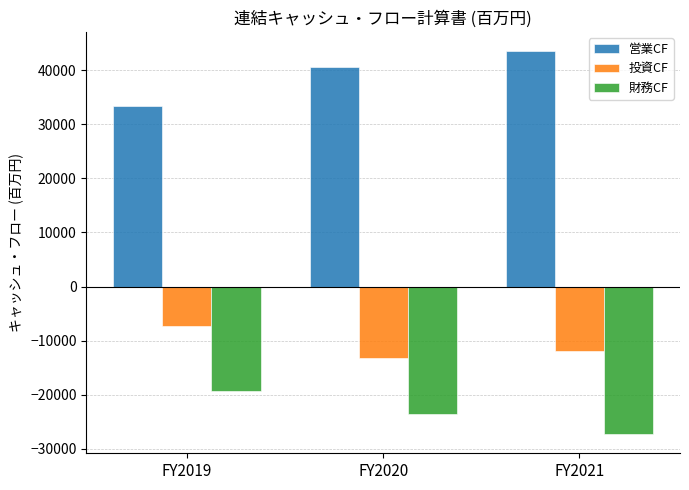

What is the spread (max minus min) of values at FY2020?

64161.9